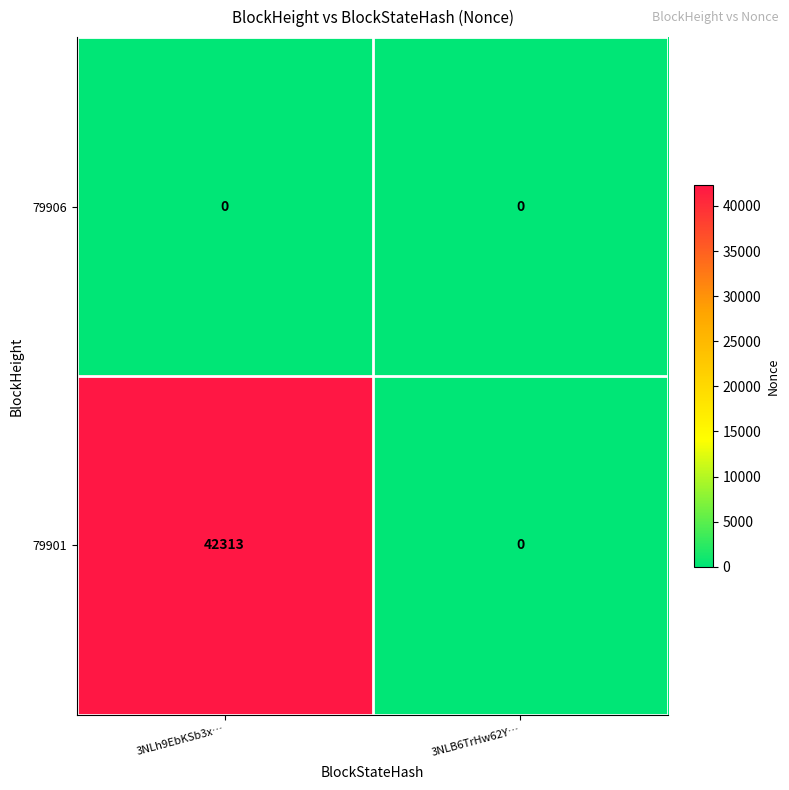

Is it true that 79901 equals 0 at 3NLB6TrHw62Y…?

True